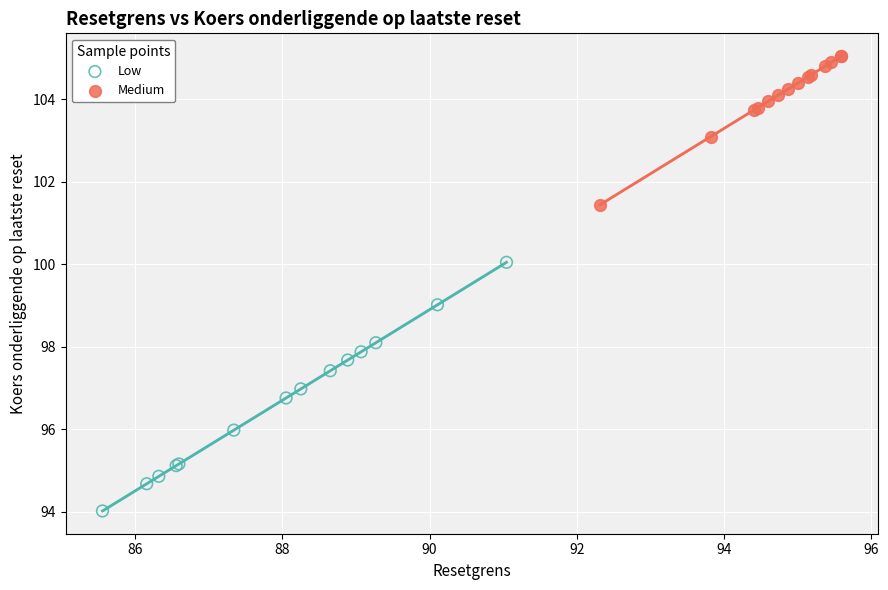

Which series contains the lowest Y value?

Low